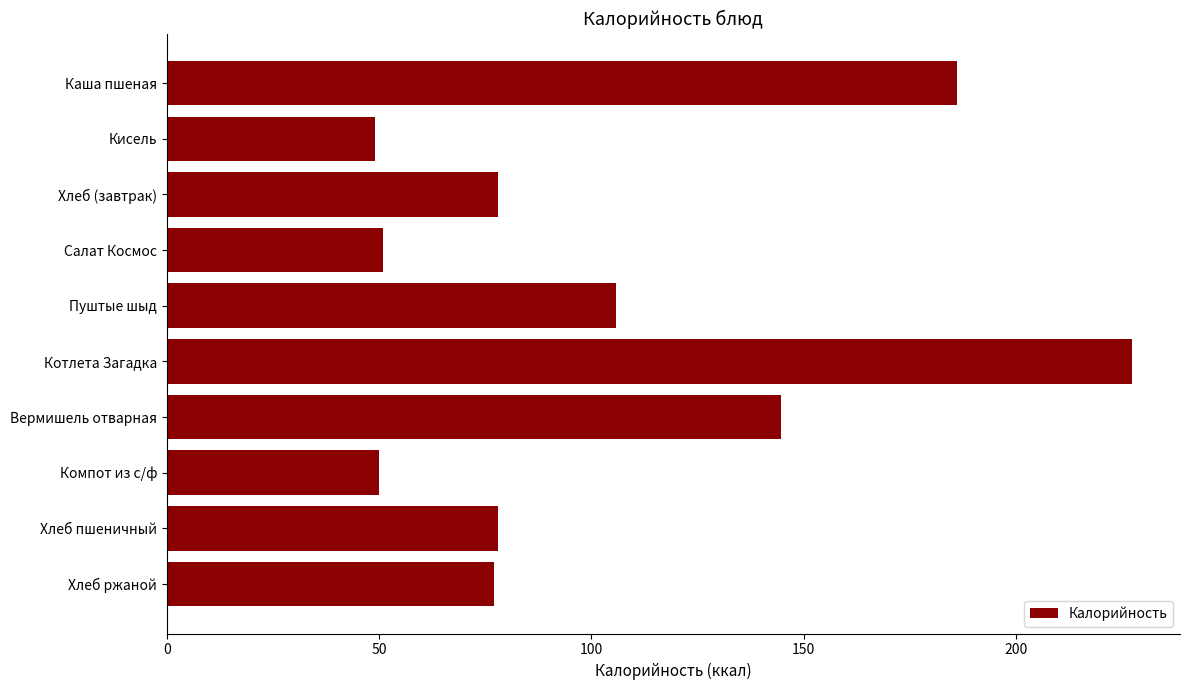

What is the approximate value at Компот из с/ф?

50.0